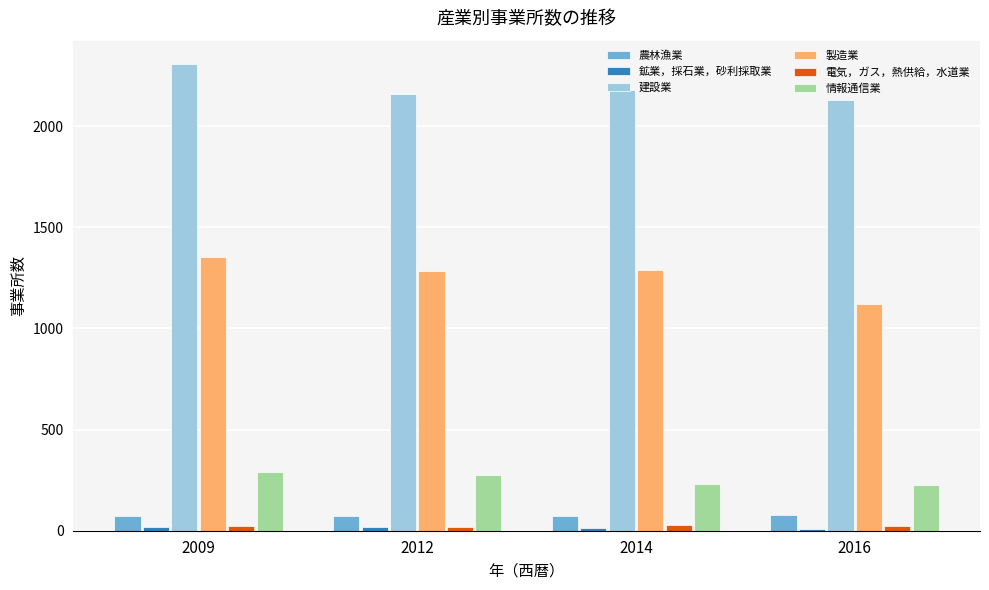

The 製造業 series shows 2094 at 2014. True or false?

False